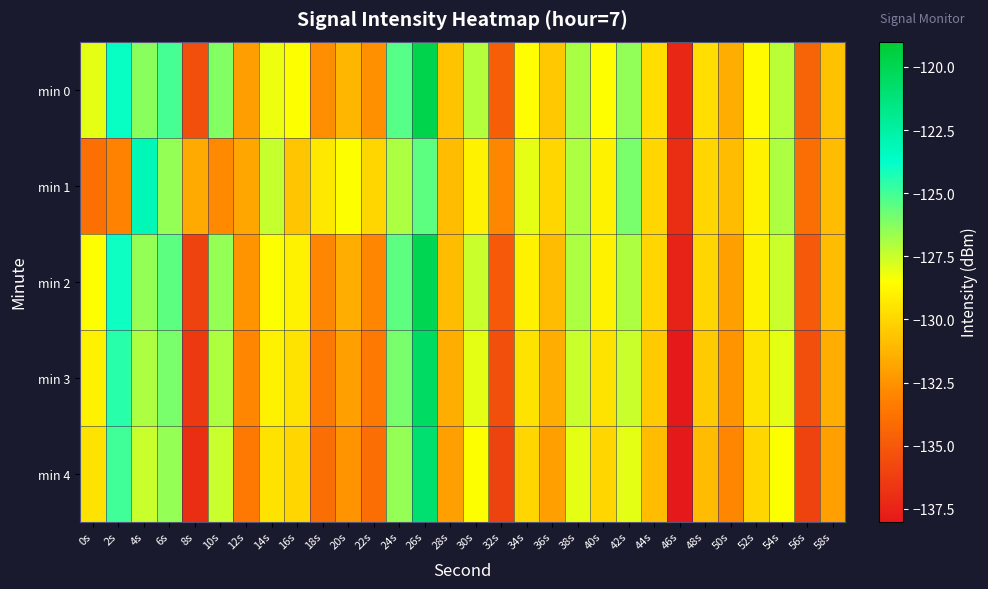

Reading right to left, transcribe all the data shown in this chart.

min 0: 58s=-130.8	56s=-134.5	54s=-127.2	52s=-128.7	50s=-131.5	48s=-129.7	46s=-137.3	44s=-129.7	42s=-126.5	40s=-128.5	38s=-126.9	36s=-130.5	34s=-128.5	32s=-134.8	30s=-127.2	28s=-130.7	26s=-119.8	24s=-125.3	22s=-132.6	20s=-131.2	18s=-132.7	16s=-128.5	14s=-128.2	12s=-132.1	10s=-126.2	8s=-135.5	6s=-125.0	4s=-126.3	2s=-124.0	0s=-128.0
min 1: 58s=-131.0	56s=-134.0	54s=-127.0	52s=-129.0	50s=-131.0	48s=-130.0	46s=-137.0	44s=-130.0	42s=-126.0	40s=-129.0	38s=-127.0	36s=-130.0	34s=-128.0	32s=-133.0	30s=-129.0	28s=-131.0	26s=-125.5	24s=-127.0	22s=-130.0	20s=-128.5	18s=-129.3	16s=-130.6	14s=-127.4	12s=-131.8	10s=-132.8	8s=-131.7	6s=-126.5	4s=-123.1	2s=-133.2	0s=-134.0
min 2: 58s=-131.0	56s=-135.0	54s=-127.5	52s=-129.0	50s=-132.0	48s=-130.0	46s=-137.5	44s=-130.0	42s=-127.0	40s=-129.0	38s=-127.0	36s=-131.0	34s=-129.0	32s=-135.0	30s=-127.5	28s=-131.0	26s=-120.0	24s=-125.5	22s=-133.0	20s=-131.5	18s=-133.0	16s=-129.0	14s=-128.5	12s=-132.5	10s=-126.5	8s=-136.0	6s=-125.5	4s=-126.5	2s=-124.0	0s=-128.5
min 3: 58s=-131.5	56s=-135.5	54s=-128.0	52s=-129.5	50s=-132.5	48s=-130.5	46s=-138.0	44s=-130.5	42s=-127.5	40s=-129.5	38s=-127.5	36s=-131.5	34s=-129.5	32s=-135.5	30s=-128.0	28s=-131.5	26s=-120.5	24s=-126.0	22s=-133.5	20s=-132.0	18s=-133.5	16s=-129.5	14s=-129.0	12s=-133.0	10s=-127.0	8s=-136.5	6s=-126.0	4s=-127.0	2s=-124.5	0s=-129.0
min 4: 58s=-132.0	56s=-136.0	54s=-128.5	52s=-130.0	50s=-133.0	48s=-131.0	46s=-138.5	44s=-131.0	42s=-128.0	40s=-130.0	38s=-128.0	36s=-132.0	34s=-130.0	32s=-136.0	30s=-128.5	28s=-132.0	26s=-121.0	24s=-126.5	22s=-134.0	20s=-132.5	18s=-134.0	16s=-130.0	14s=-129.5	12s=-133.5	10s=-127.5	8s=-137.0	6s=-126.5	4s=-127.5	2s=-125.0	0s=-129.5